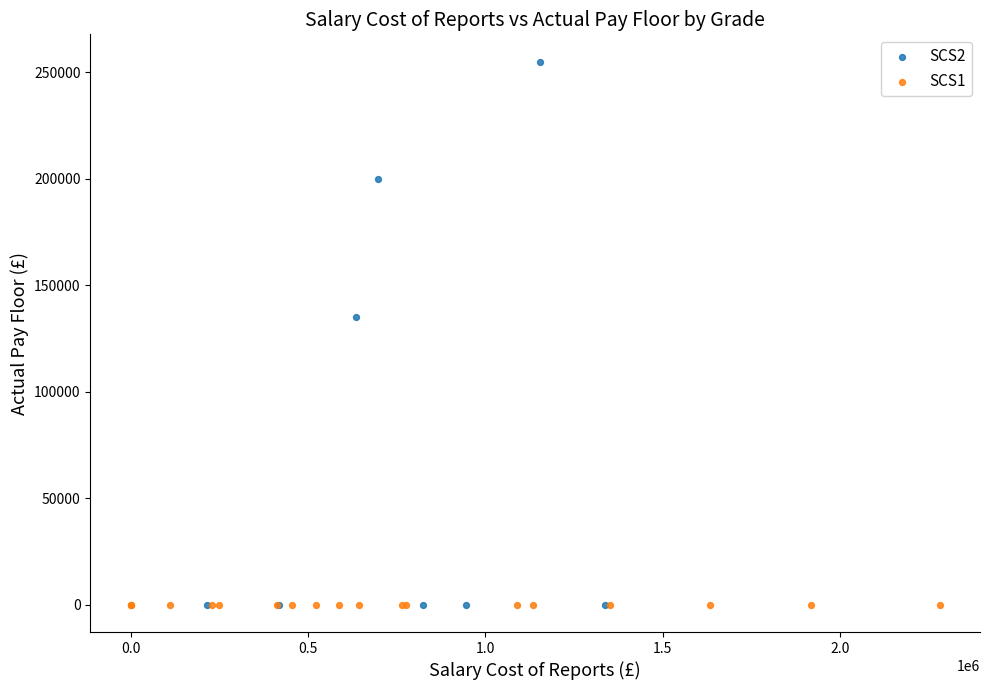

Which series contains the highest Y value?

SCS2